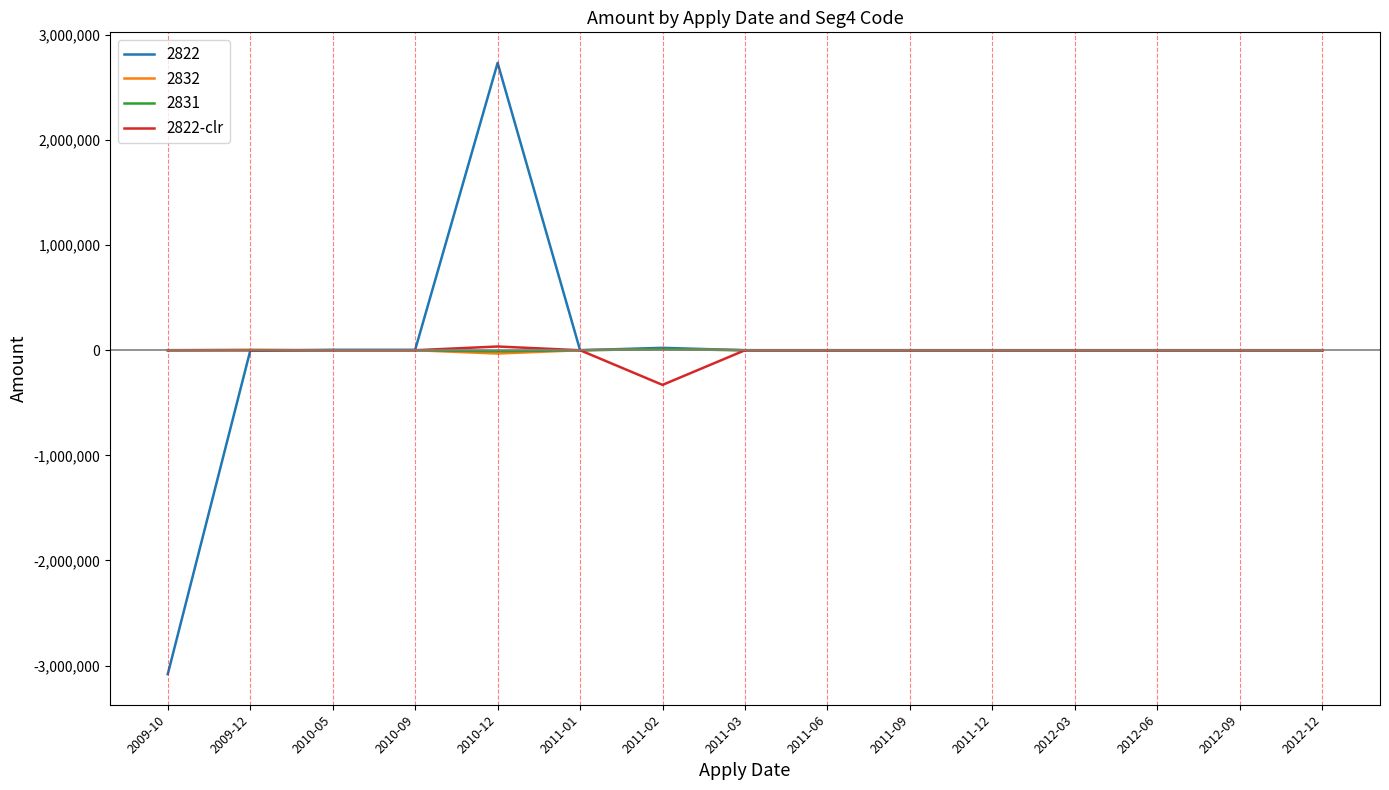

Which series has the largest range (max minus min)?

2822